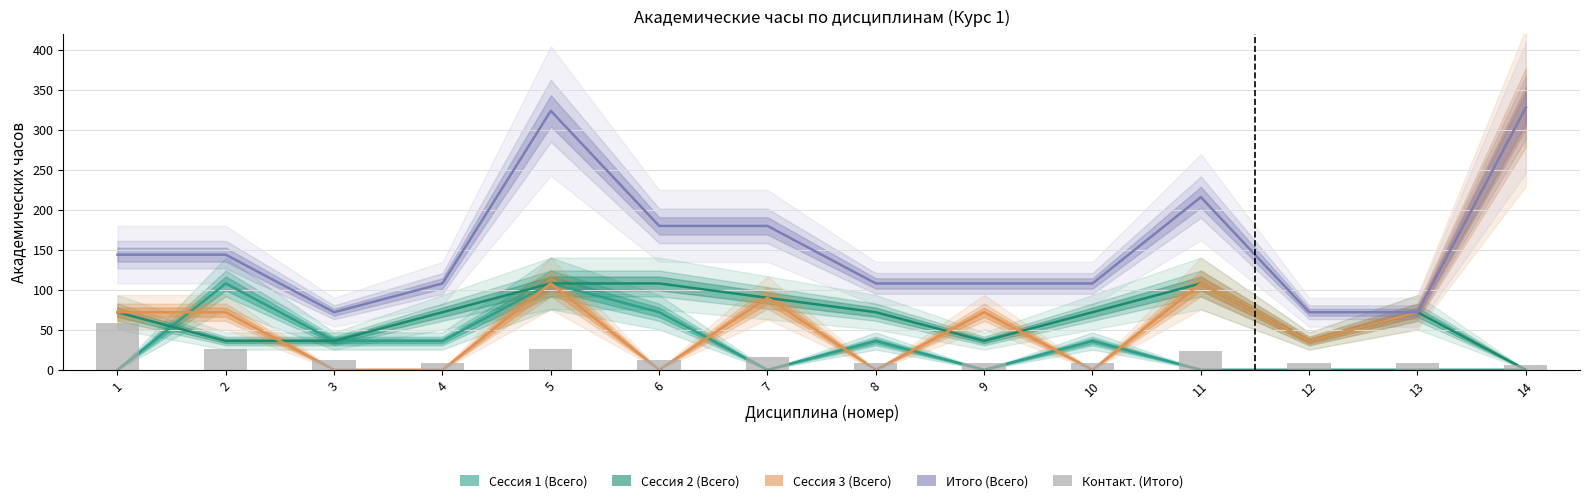

What is the maximum value shown in the chart?

328